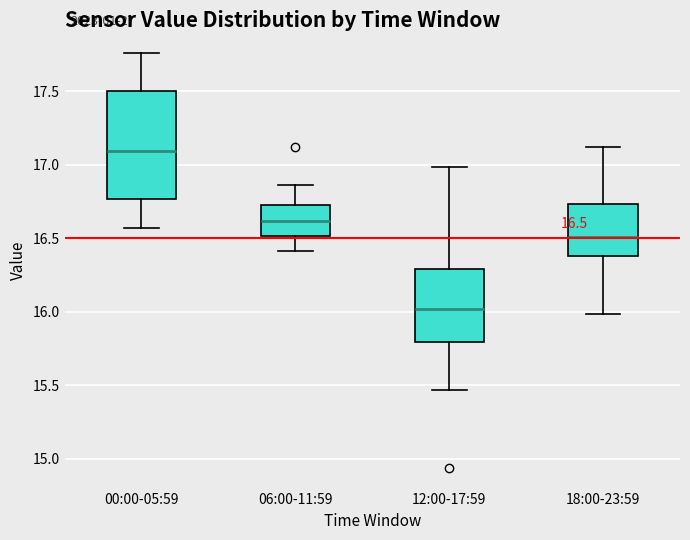

Which box has the lowest median line?

12:00-17:59